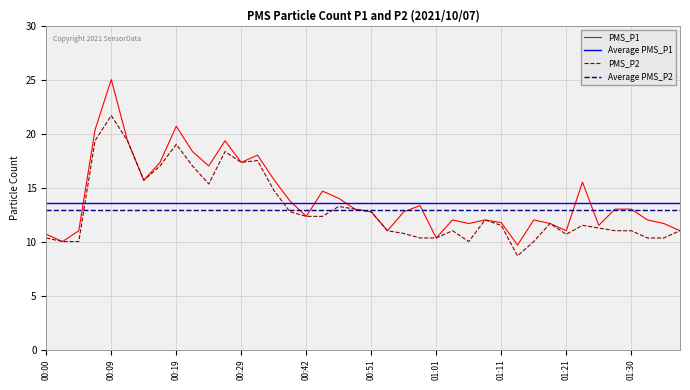

Which series has the largest range (max minus min)?

PMS_P1